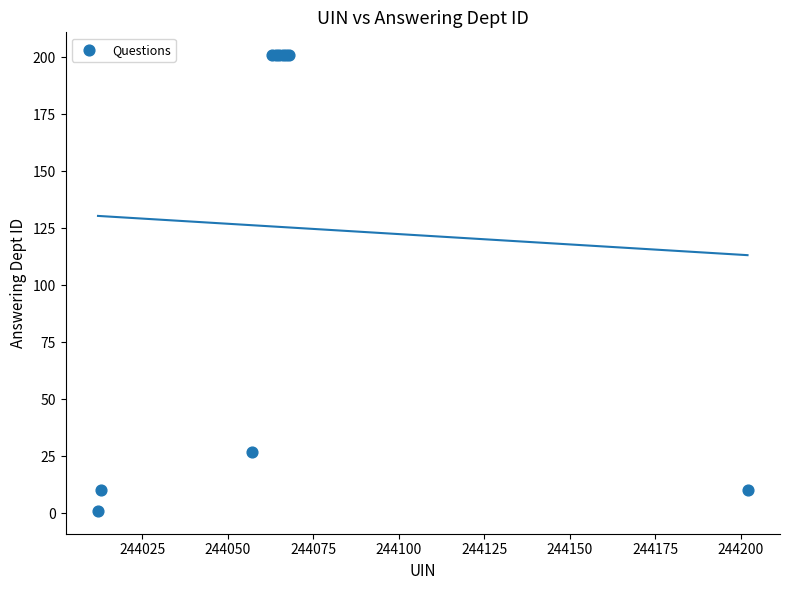

What Y value in the scatter plot is closest to 101?

27